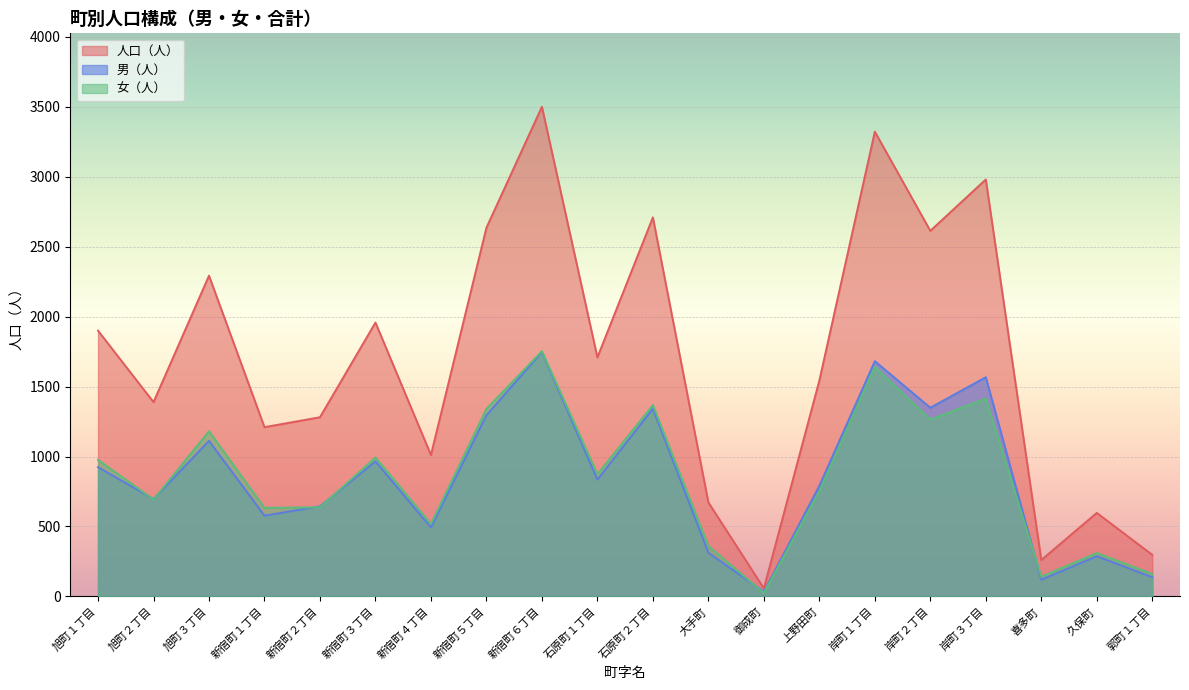

How many categories are shown in the chart?

20